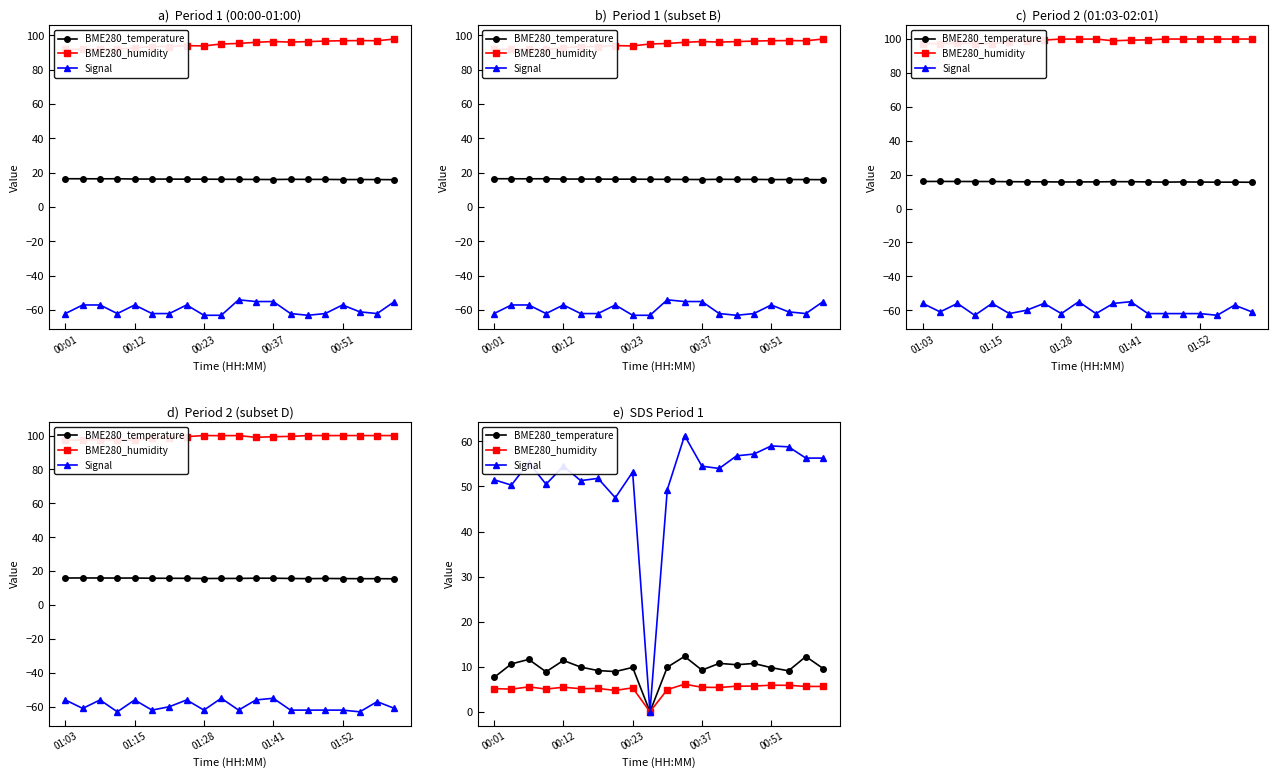

Reading right to left, transcribe all the data shown in this chart.

BME280_temperature: 9.6	12.3	9.1	9.8	10.7	10.4	10.8	9.2	12.3	9.9	0.0	9.8	8.9	9.2	9.9	11.4	8.9	11.6	10.6	7.6
BME280_humidity: 5.6	5.6	5.9	5.9	5.7	5.7	5.4	5.5	6.1	4.9	0.0	5.3	4.8	5.2	5.1	5.5	5.0	5.5	5.0	5.2
Signal: 56.3	56.3	58.8	59.0	57.2	56.8	54.0	54.5	61.3	49.3	0.0	53.2	47.5	51.8	51.3	54.5	50.5	55.3	50.3	51.5